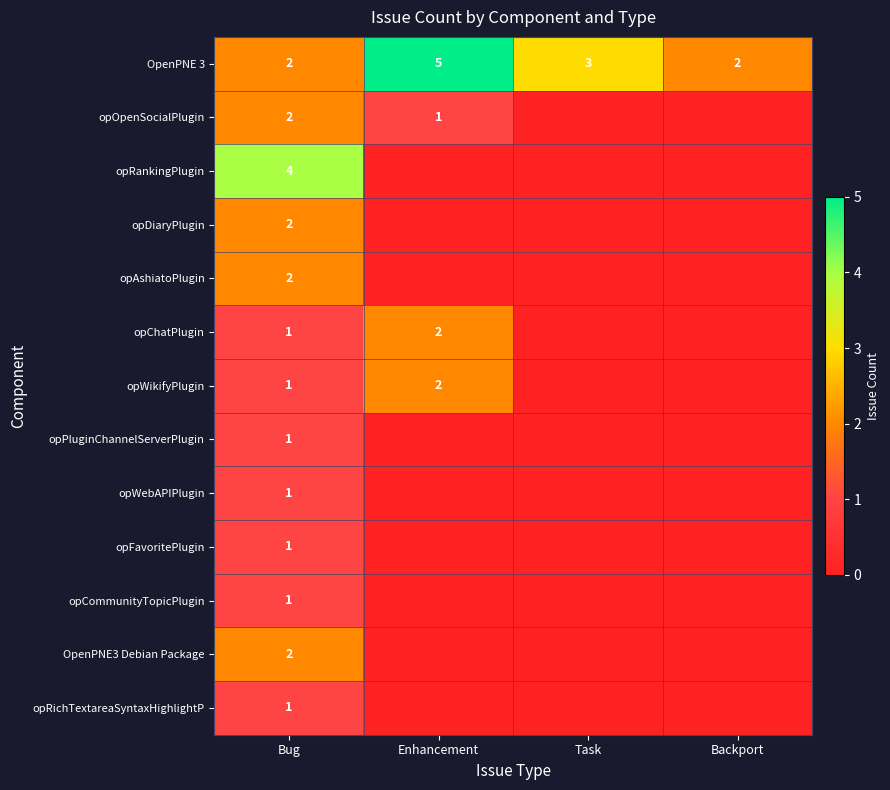

How many distinct data groups are displayed?

13